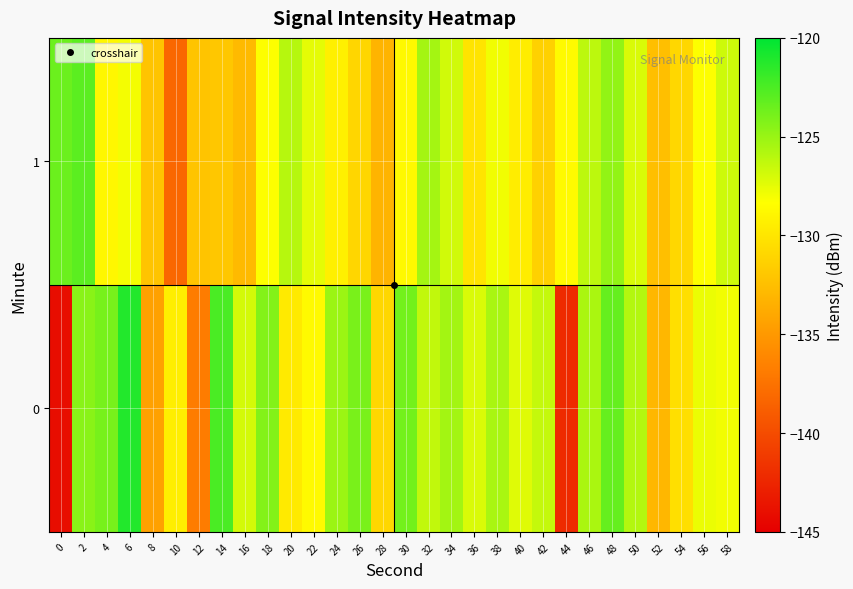

Reading left to right, transcribe all the data shown in this chart.

0: 0=-144.1	2=-124.5	4=-123.9	6=-121.1	8=-134.4	10=-129.4	12=-136.9	14=-122.4	16=-126.9	18=-124.3	20=-129.7	22=-128.6	24=-125.1	26=-124.0	28=-130.9	30=-123.8	32=-126.3	34=-125.4	36=-127.1	38=-125.5	40=-127.3	42=-126.4	44=-142.2	46=-125.6	48=-123.3	50=-125.9	52=-133.0	54=-130.4	56=-127.7	58=-128.0
1: 0=-123.5	2=-123.0	4=-128.9	6=-128.0	8=-132.2	10=-138.2	12=-132.1	14=-131.9	16=-132.8	18=-128.3	20=-126.0	22=-127.5	24=-129.3	26=-131.0	28=-133.2	30=-128.7	32=-125.4	34=-126.8	36=-130.1	38=-127.9	40=-129.5	42=-131.3	44=-128.6	46=-126.2	48=-124.8	50=-127.1	52=-132.5	54=-130.9	56=-128.3	58=-126.7